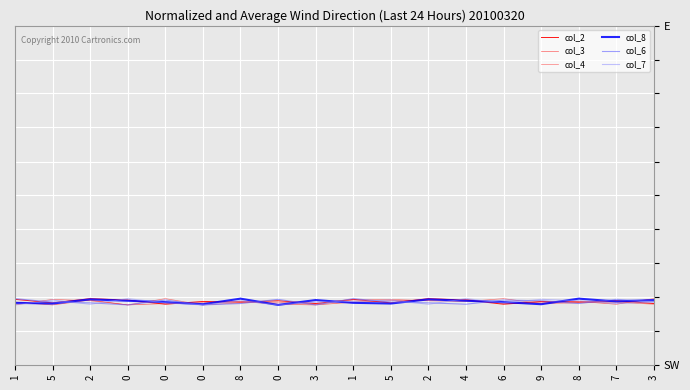

At which category is the sum across all series the highest?

1